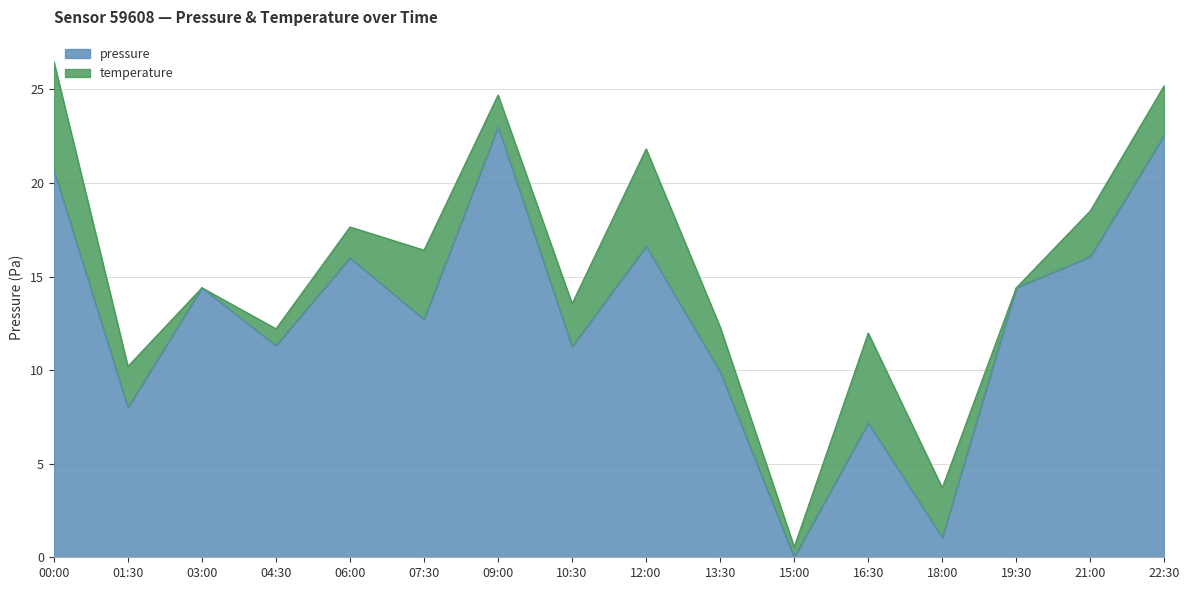

Between 00:00 and 12:00, which is larger?

00:00